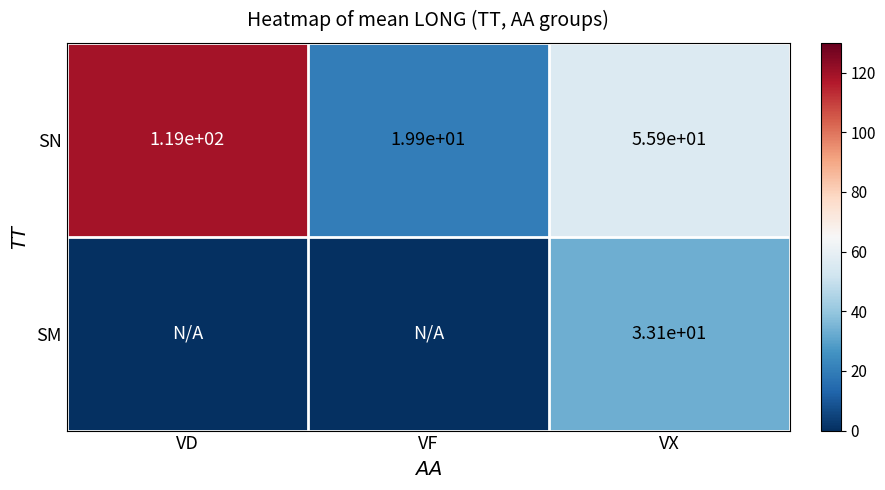

The value of SM at VX is 33.1. True or false?

True